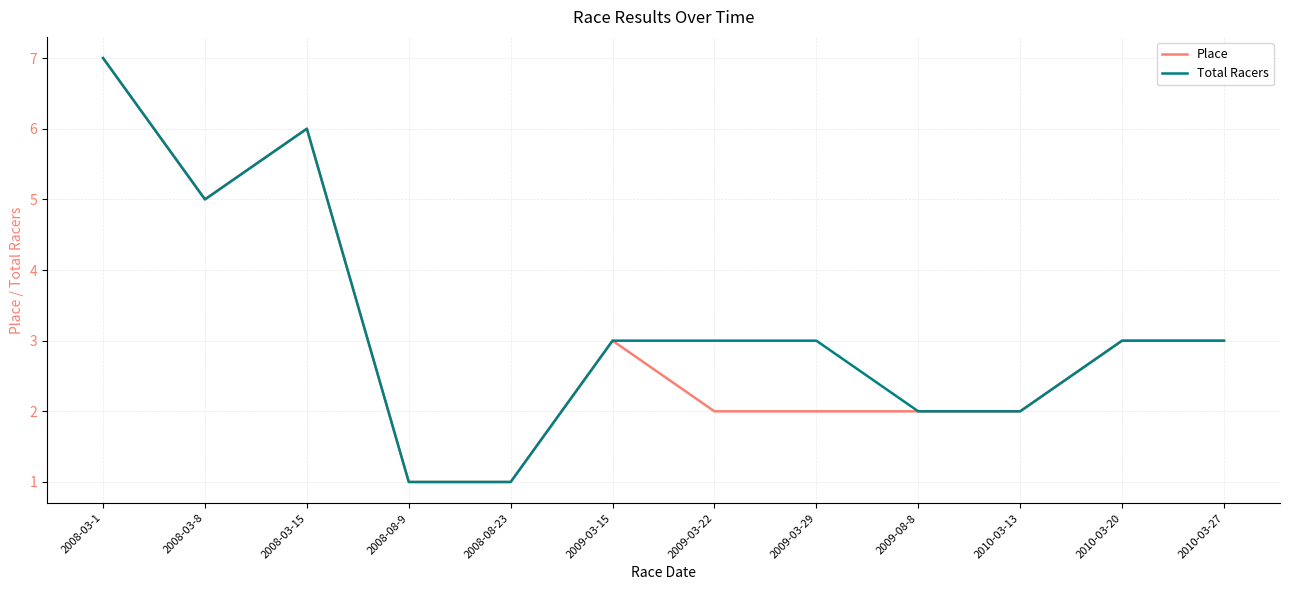

What is the maximum value shown in the chart?

7